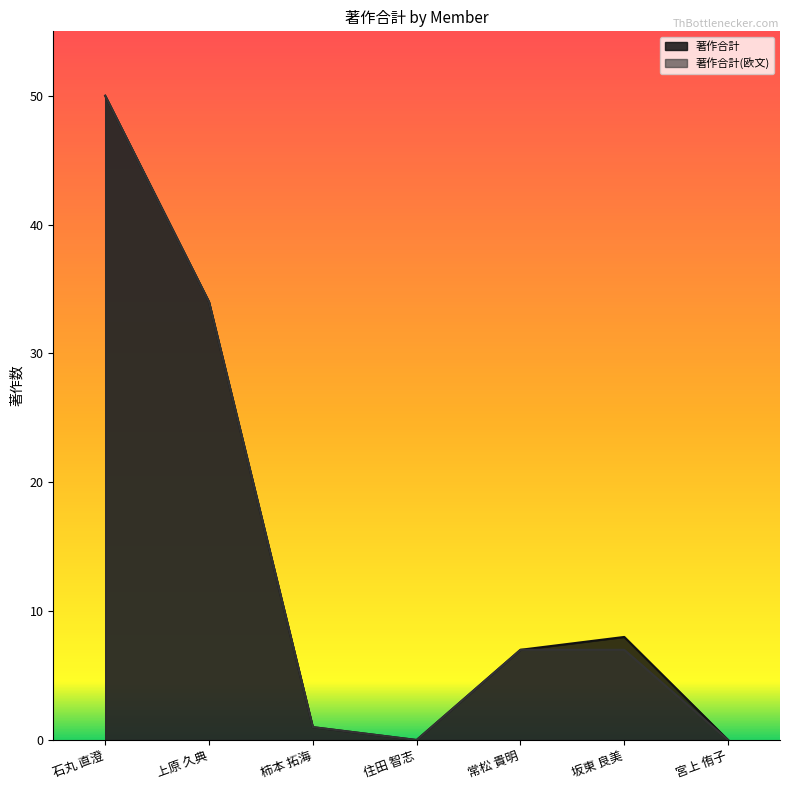

What is the difference between the second highest and second lowest values in the 著作合計 series?

34